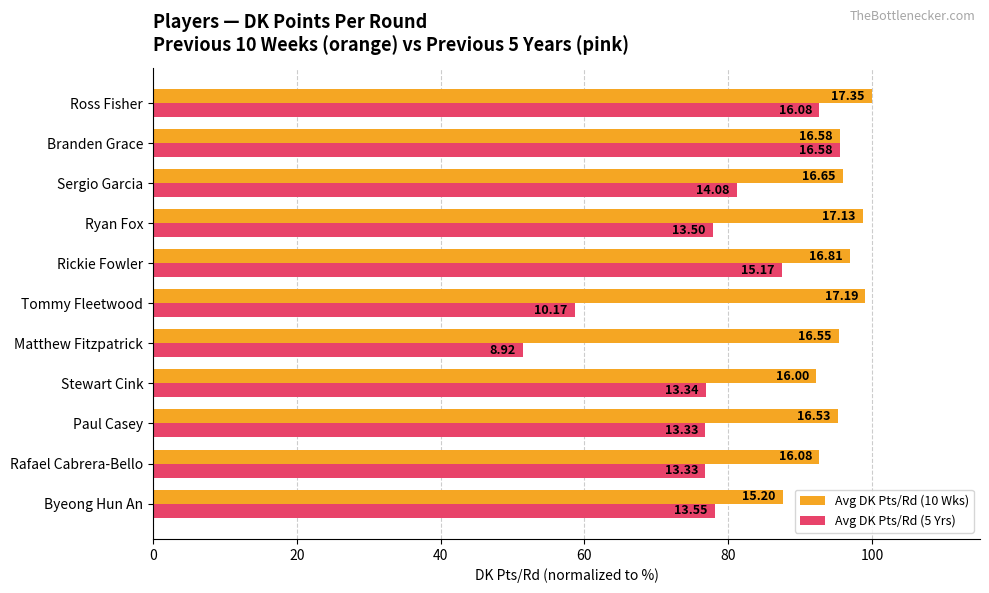

Rank the series by their maximum value, from lowest to highest.

Avg DK Pts/Rd (5 Yrs), Avg DK Pts/Rd (10 Wks)